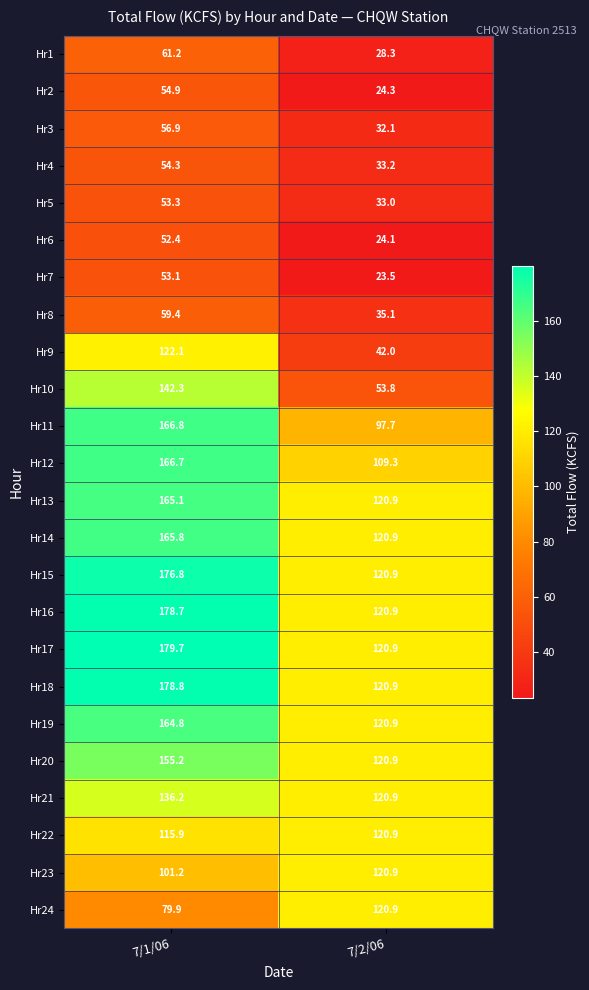

What is the difference between the Hr13 values at 7/1/06 and 7/2/06?

44.2